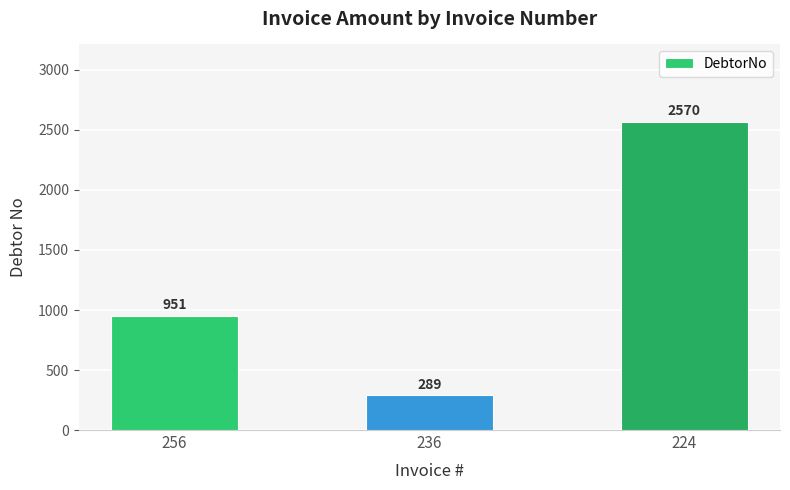

How many values are below 951?

1